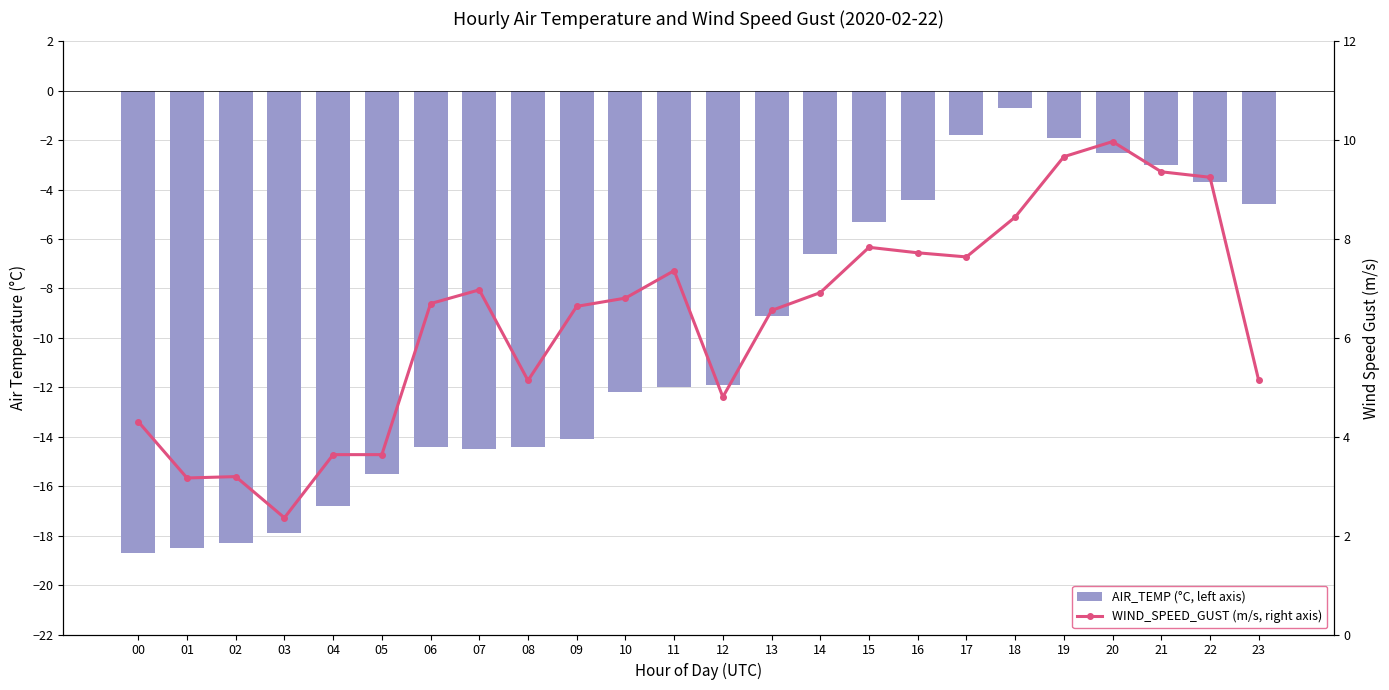

Is it true that AIR_TEMP (°C, left axis) equals -9.1 at 13?

True